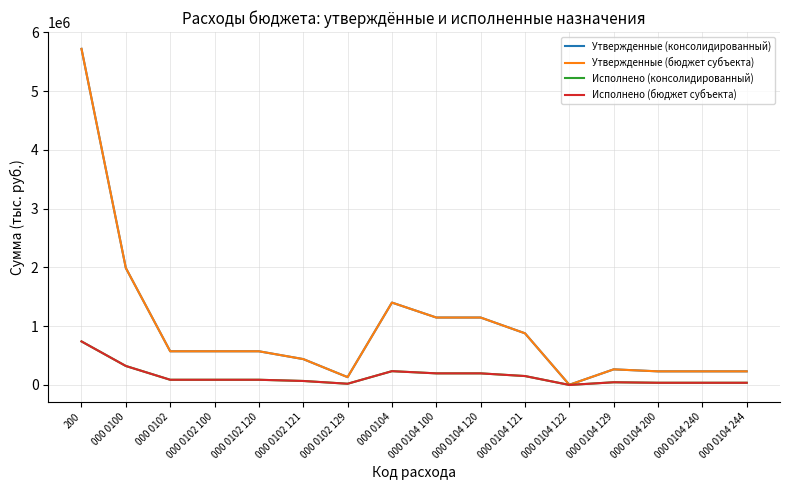

Reading left to right, what are all the values shown in this chart?

Утвержденные (консолидированный): 200=5718276.4	000 0100=1989420.0	000 0102=572920.0	000 0102 100=572920.0	000 0102 120=572920.0	000 0102 121=440030.0	000 0102 129=132890.0	000 0104=1401500.0	000 0104 100=1147080.0	000 0104 120=1147080.0	000 0104 121=878700.0	000 0104 122=3000.0	000 0104 129=265380.0	000 0104 200=231420.0	000 0104 240=231420.0	000 0104 244=231420.0
Утвержденные (бюджет субъекта): 200=5718276.4	000 0100=1989420.0	000 0102=572920.0	000 0102 100=572920.0	000 0102 120=572920.0	000 0102 121=440030.0	000 0102 129=132890.0	000 0104=1401500.0	000 0104 100=1147080.0	000 0104 120=1147080.0	000 0104 121=878700.0	000 0104 122=3000.0	000 0104 129=265380.0	000 0104 200=231420.0	000 0104 240=231420.0	000 0104 244=231420.0
Исполнено (консолидированный): 200=740611.1	000 0100=322615.1	000 0102=88137.6	000 0102 100=88137.6	000 0102 120=88137.6	000 0102 121=67694.0	000 0102 129=20443.6	000 0104=234477.5	000 0104 100=197097.5	000 0104 120=197097.5	000 0104 121=151380.6	000 0104 122=0.0	000 0104 129=45716.9	000 0104 200=37104.0	000 0104 240=37104.0	000 0104 244=37104.0
Исполнено (бюджет субъекта): 200=740611.1	000 0100=322615.1	000 0102=88137.6	000 0102 100=88137.6	000 0102 120=88137.6	000 0102 121=67694.0	000 0102 129=20443.6	000 0104=234477.5	000 0104 100=197097.5	000 0104 120=197097.5	000 0104 121=151380.6	000 0104 122=0.0	000 0104 129=45716.9	000 0104 200=37104.0	000 0104 240=37104.0	000 0104 244=37104.0